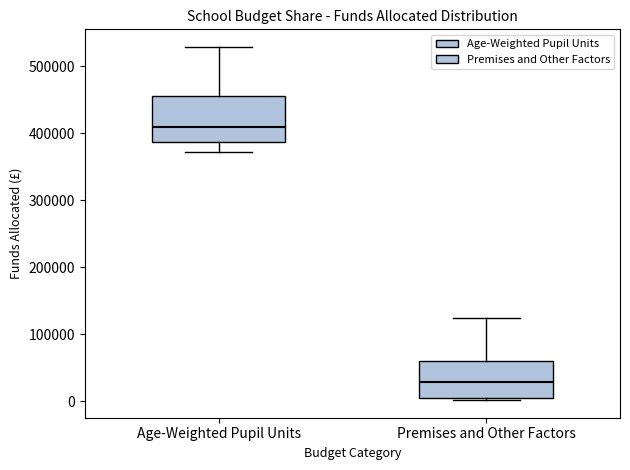

Comparing the boxes themselves (not the whiskers), which one is the tallest?

Age-Weighted Pupil Units